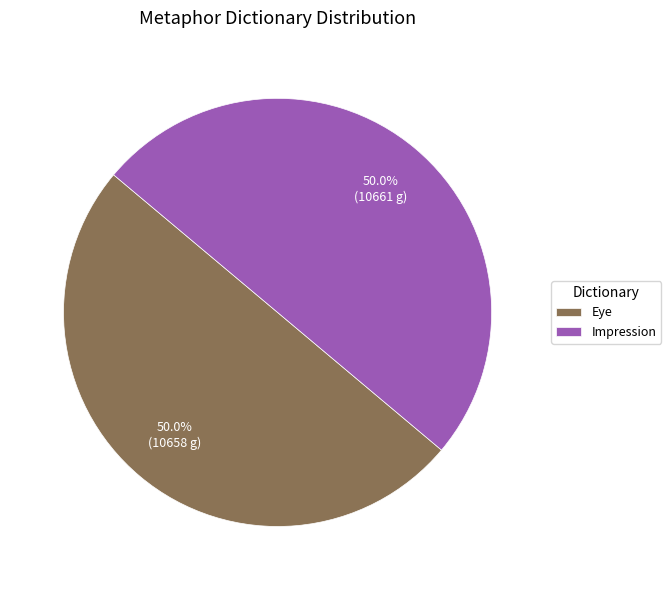

To the nearest percent, what is the average slice percentage?

50%